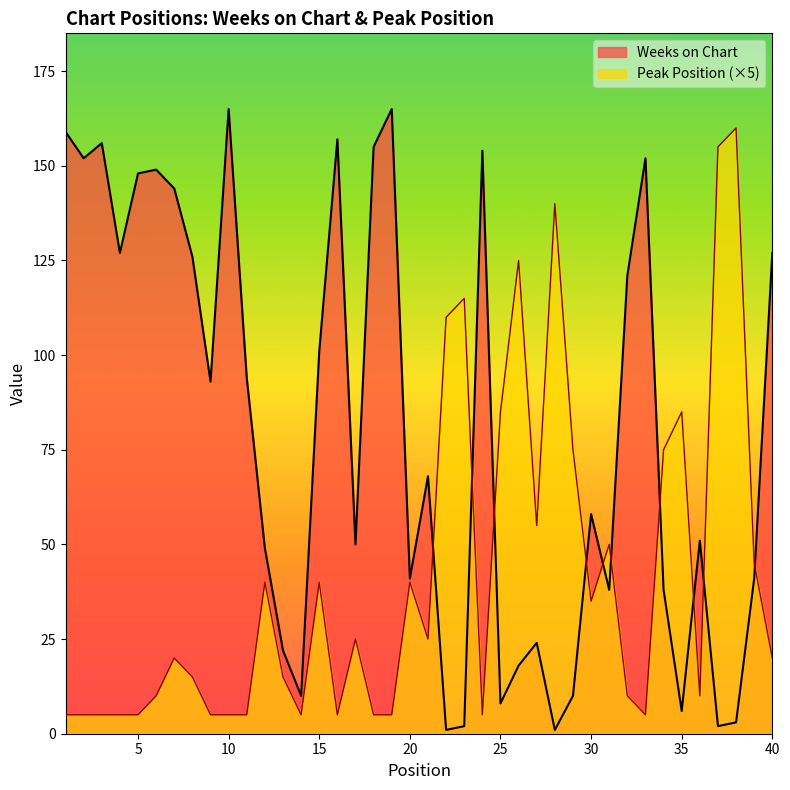

Which series ends up on top after the final intersection of Peak Position and Weeks on Chart?

Weeks on Chart